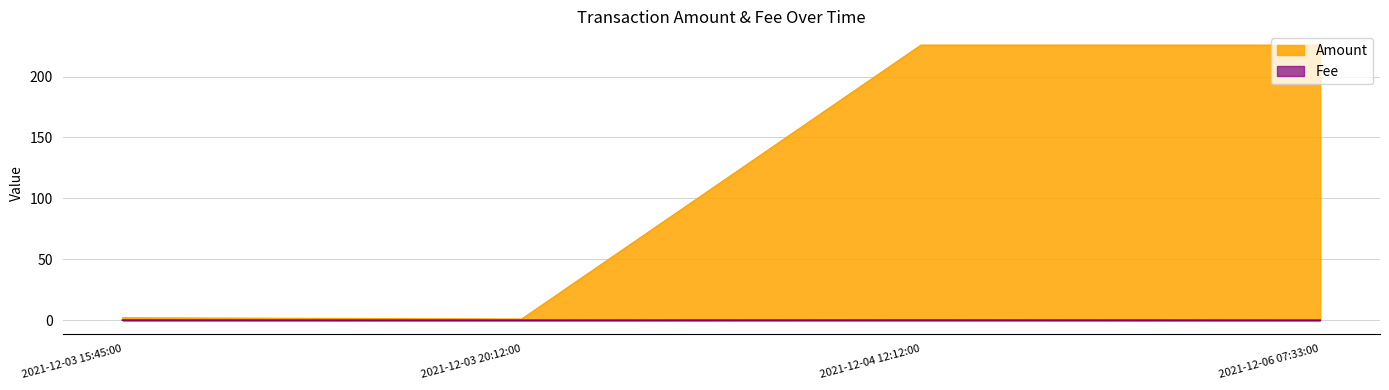

Which series has the largest range (max minus min)?

Amount